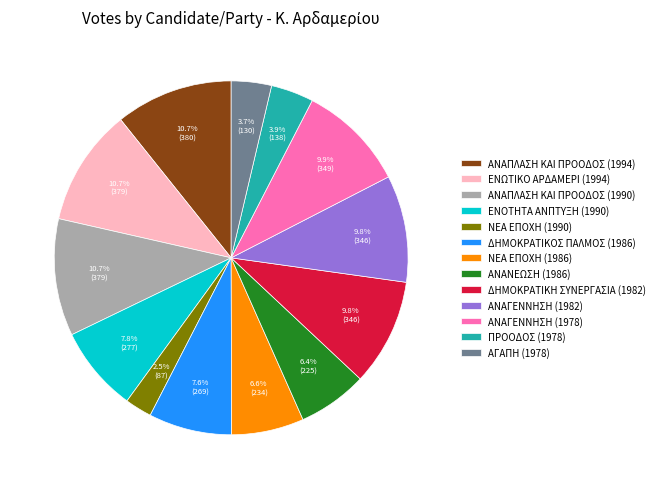

Is there any slice that represents more than half of the pie?

No